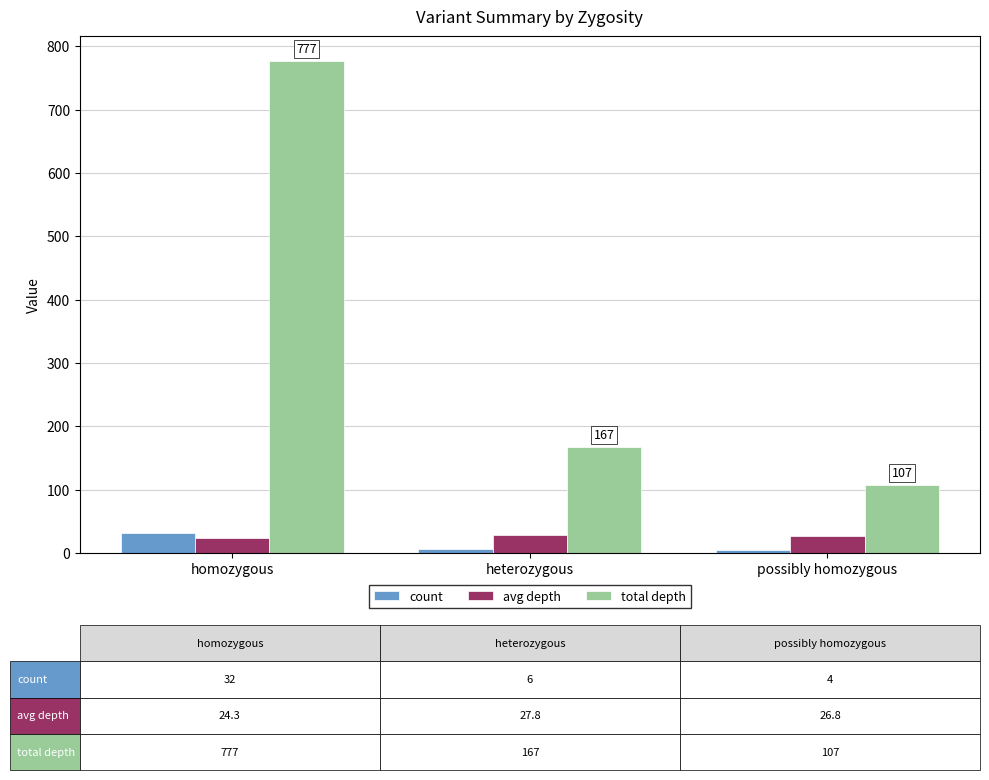

How many series are shown in this chart?

3